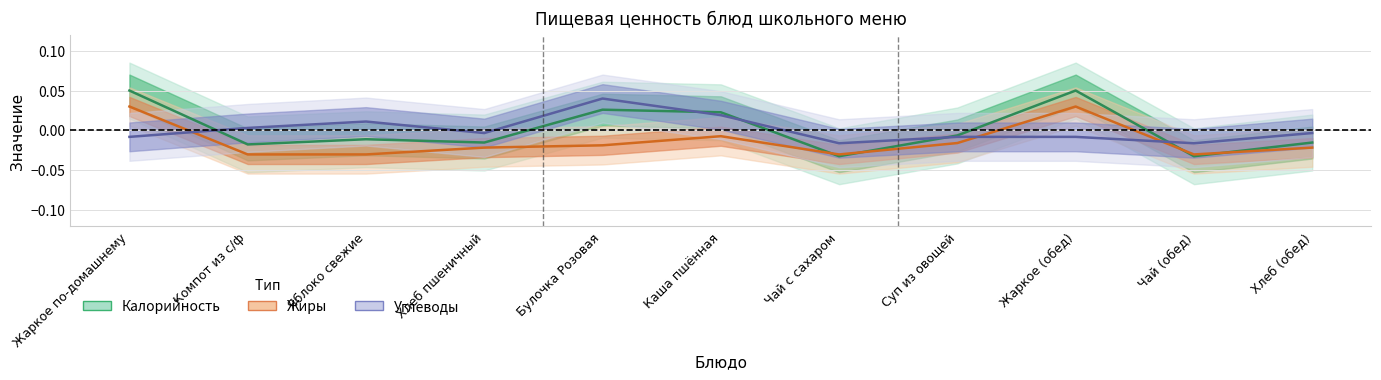

Which series has the largest total across all categories?

Калорийность